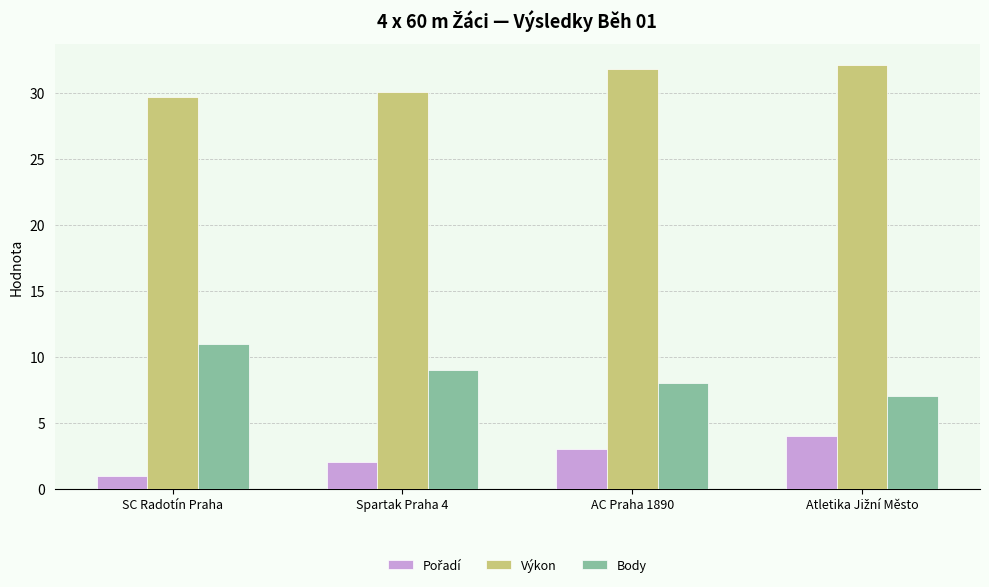

The Body series shows 1.7 at AC Praha 1890. True or false?

False